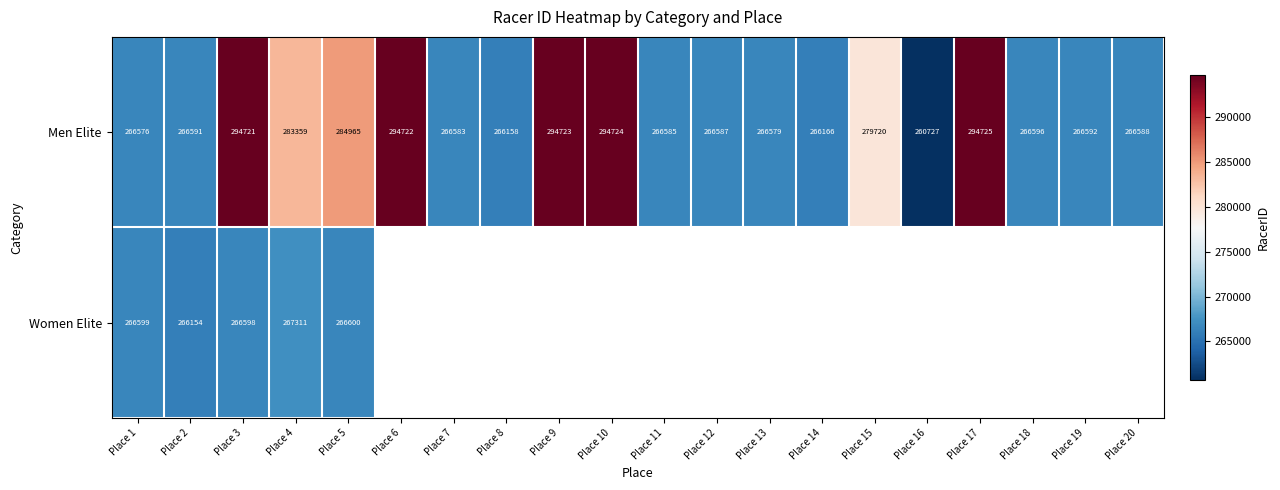

What is the difference between the maximum and minimum values in the Men Elite series?

33998